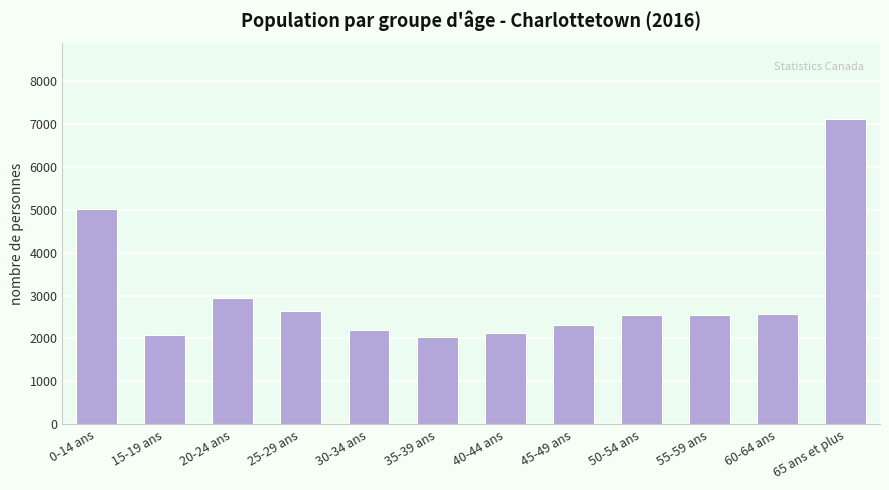

What is the label of the 11th bar from the right?

15-19 ans